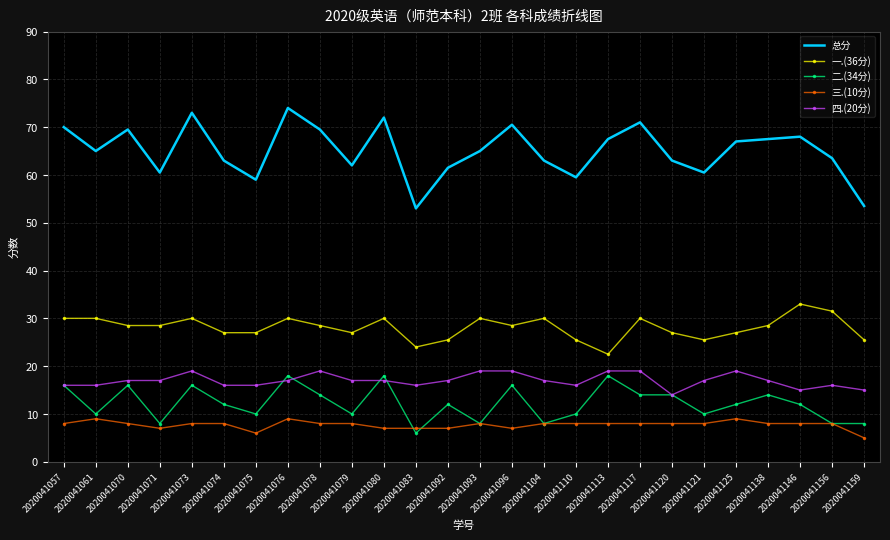

True or false: 三.(10分) has a value of 6.0 at 2020041075.

True